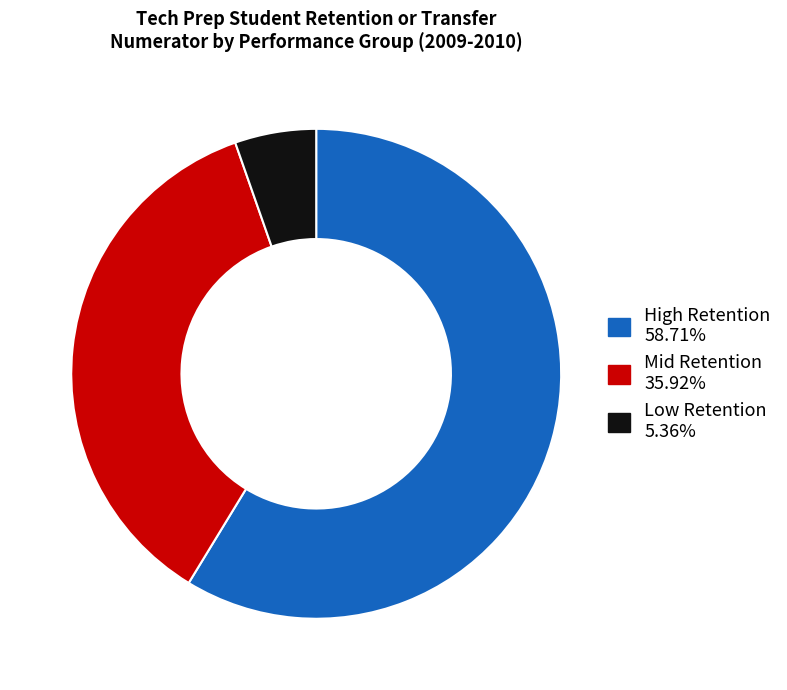

Does any single category account for the majority?

Yes